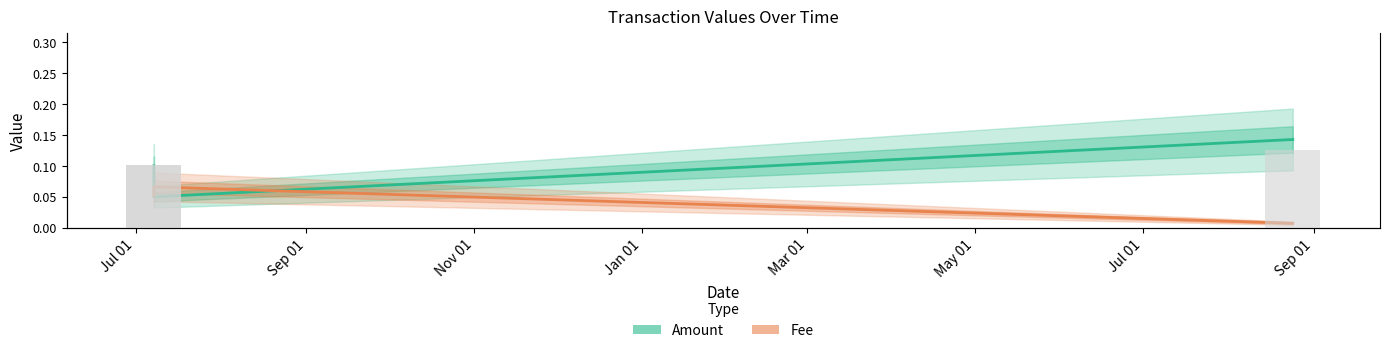

At Jul 01, list the series in order from largest to smallest.

Amount, Fee